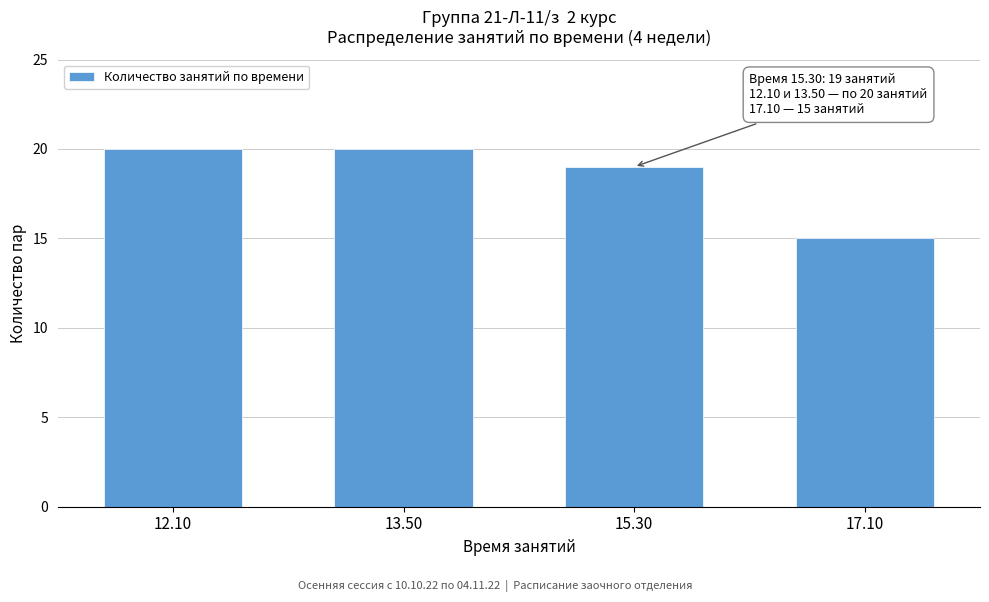

Reading left to right, what are all the values shown in this chart?

20	20	19	15